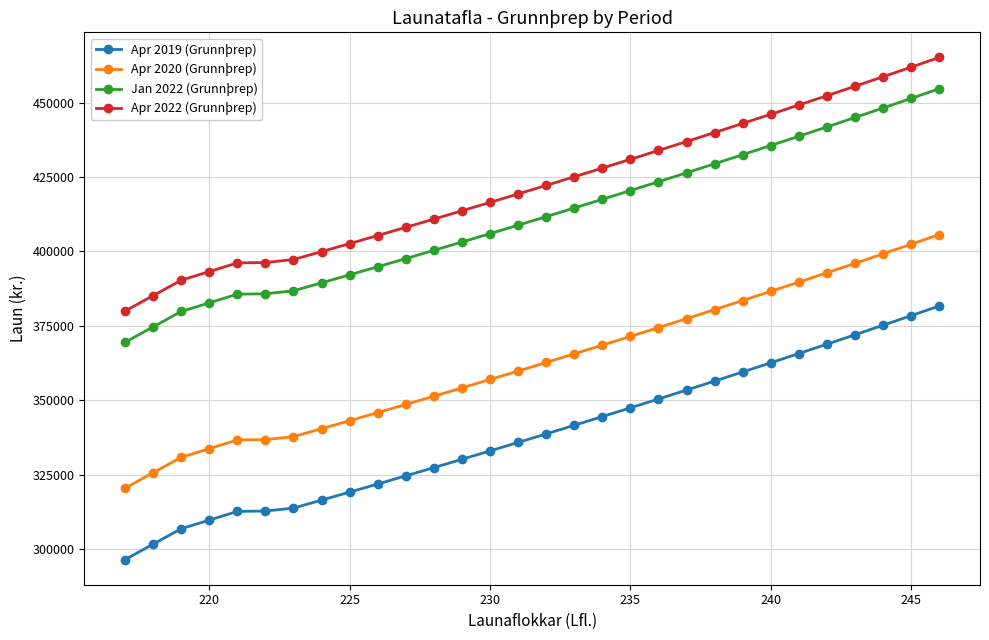

What is the highest value of the Apr 2019 (Grunnþrep) series?

381677